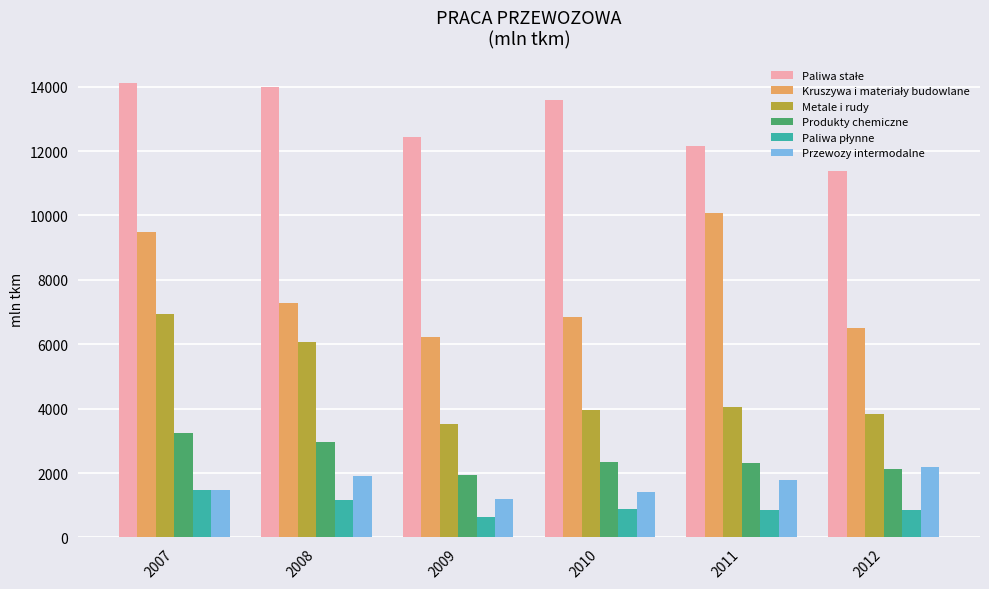

What is the difference between the maximum and minimum values in the Przewozy intermodalne series?

998